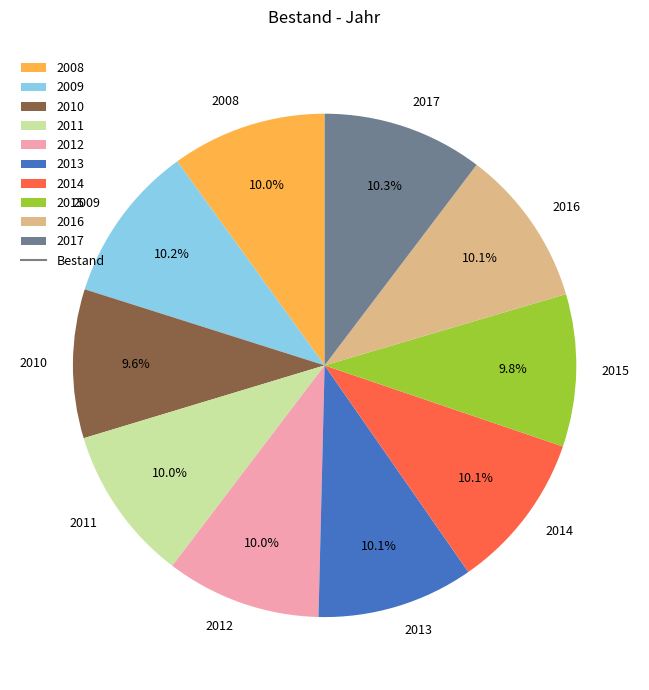

The 2008 slice represents 10% of the pie. True or false?

True